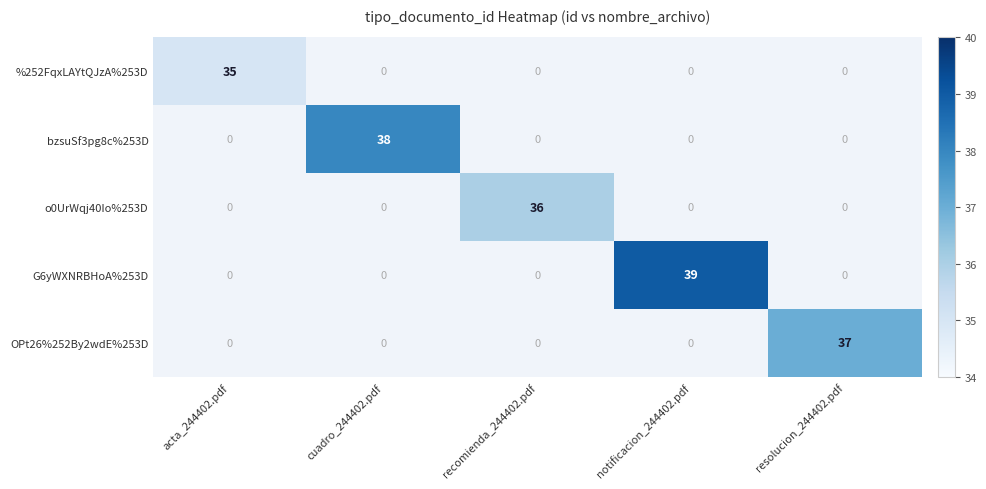

True or false: bzsuSf3pg8c%253D has a value of 38 at cuadro_244402.pdf.

True